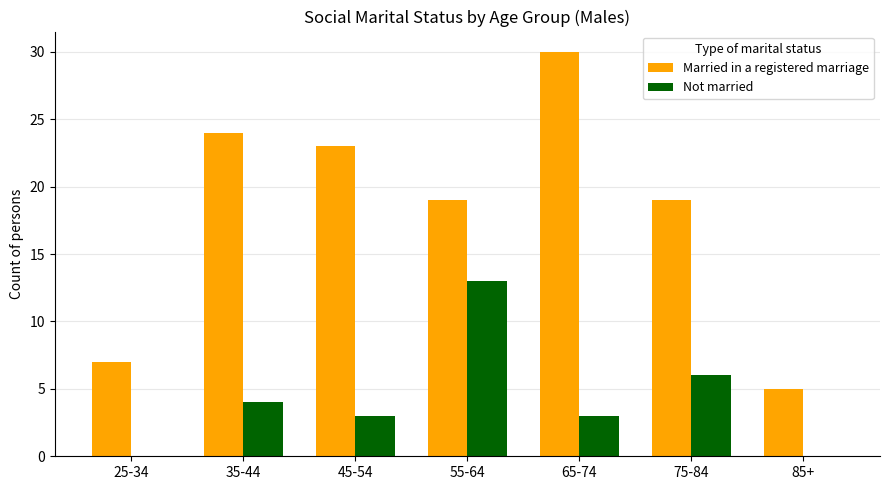

Which series changed the most between 45-54 and 85+?

Married in a registered marriage